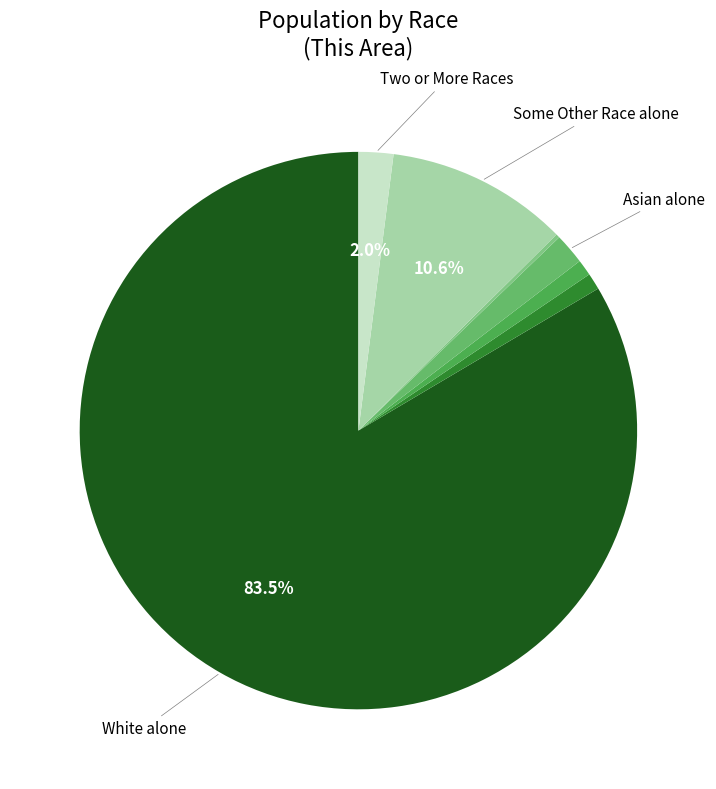

Which slice is the largest?

White alone